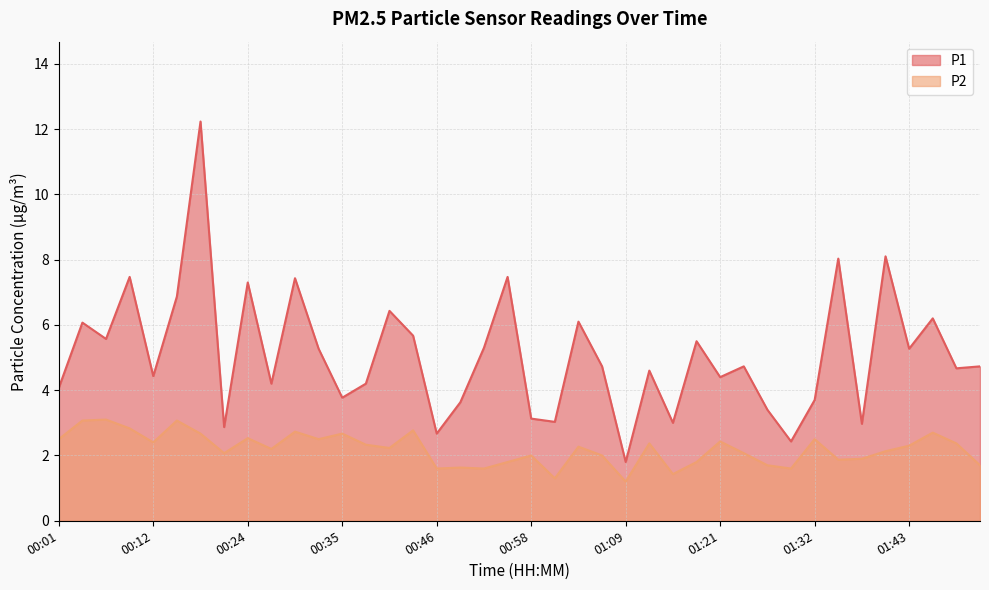

What is the difference between the maximum and minimum values in the P2 series?

1.9